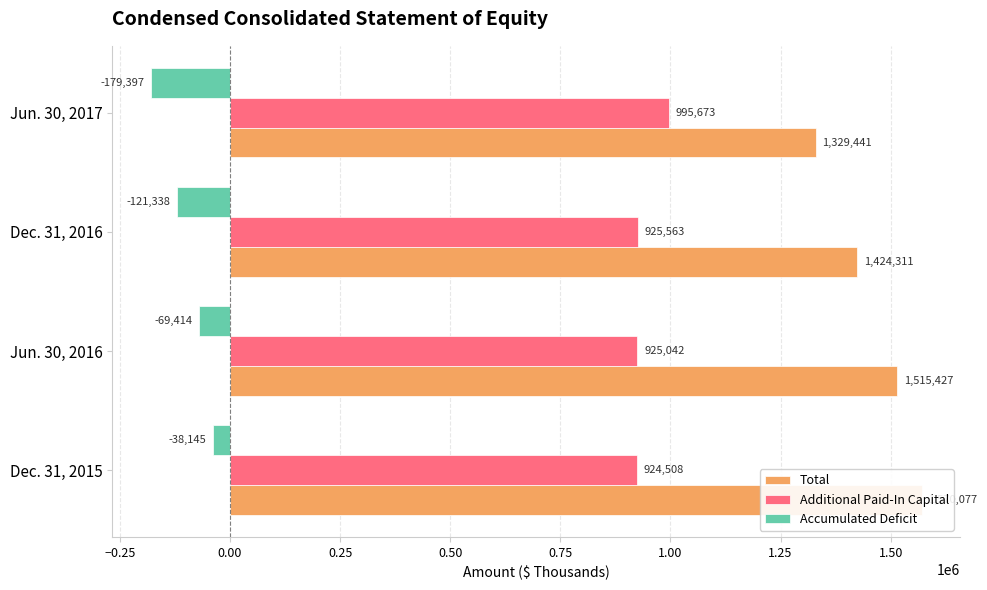

What are all the series names shown in the legend?

Total, Additional Paid-In Capital, Accumulated Deficit